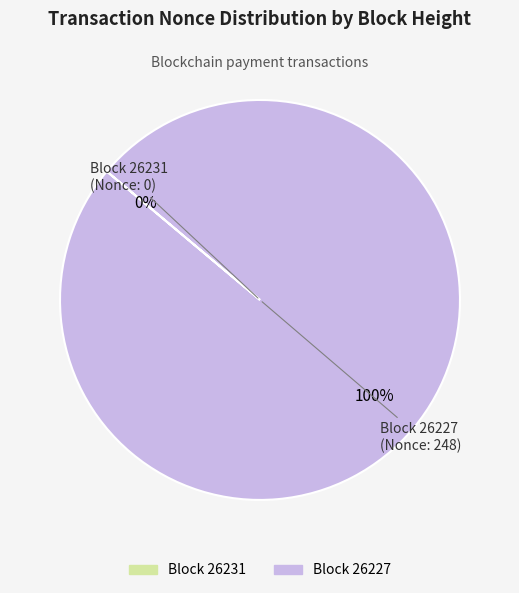

Which has a higher value, 26231 or 26227?

26227